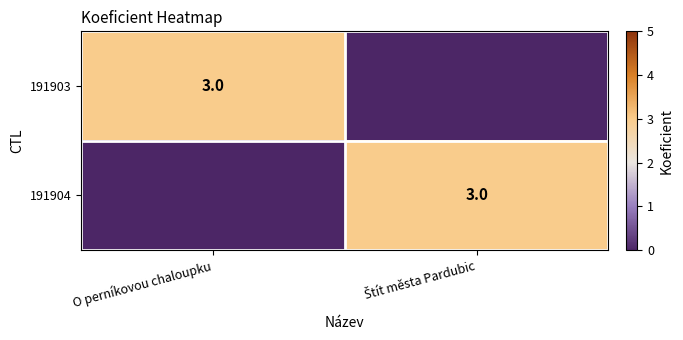

At which category is the sum across all series the highest?

O perníkovou chaloupku